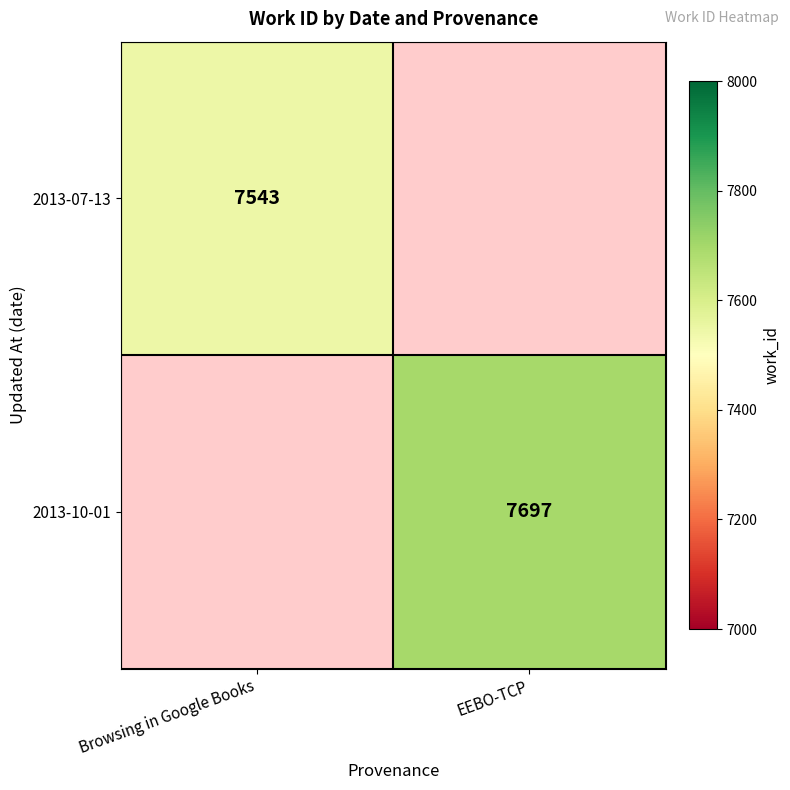

The value of 2013-10-01 at EEBO-TCP is 4733. True or false?

False